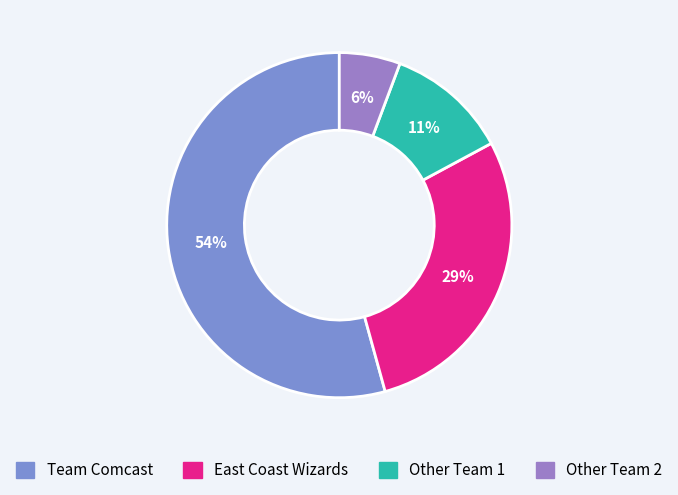

Between Team Comcast and Other Team 1, which is larger?

Team Comcast